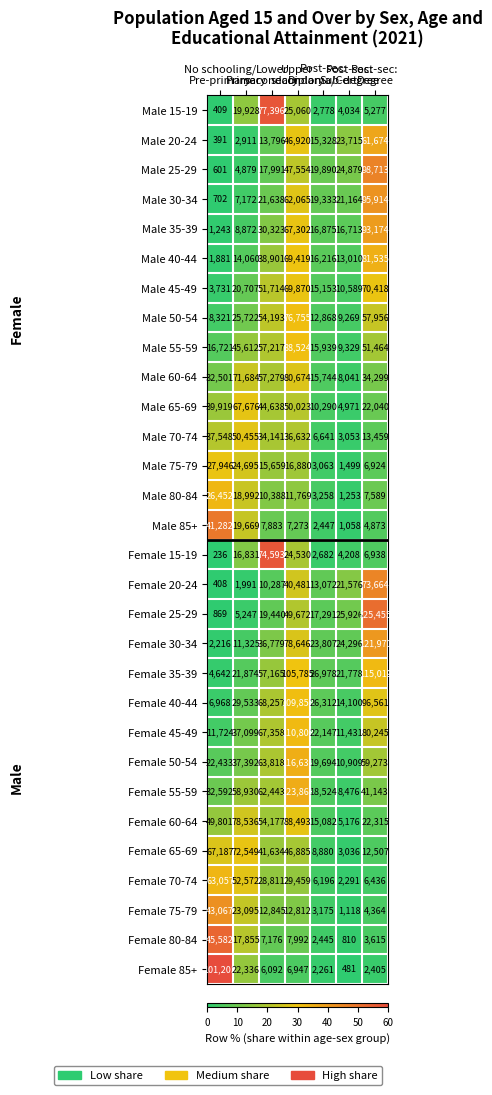

At Lower
secondary, list the series in order from smallest to largest.

Female 85+, Female 80-84, Male 85+, Female 20-24, Male 80-84, Female 75-79, Male 20-24, Male 75-79, Male 25-29, Female 25-29, Male 30-34, Female 70-74, Male 35-39, Male 70-74, Female 30-34, Male 40-44, Female 65-69, Male 65-69, Male 45-49, Female 60-64, Male 50-54, Female 35-39, Male 55-59, Male 60-64, Female 55-59, Female 50-54, Female 45-49, Female 40-44, Female 15-19, Male 15-19